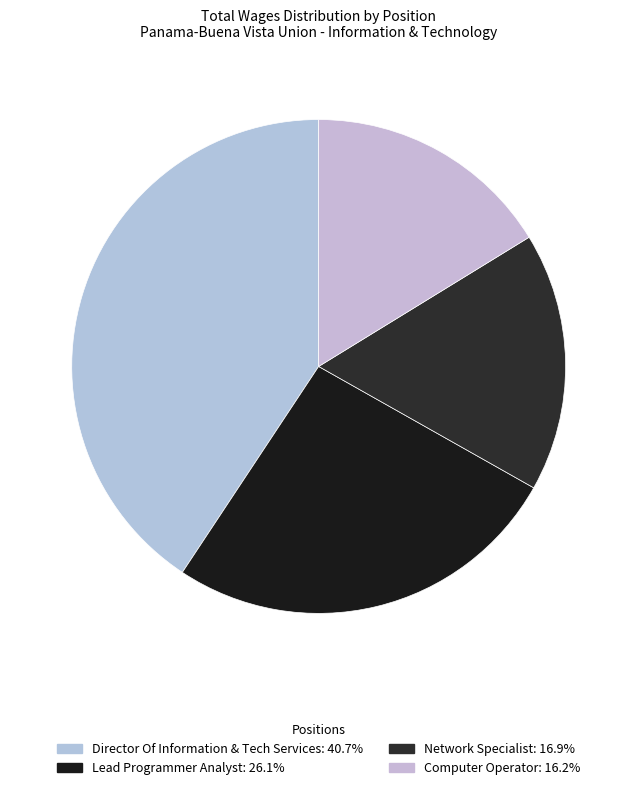

Count the number of slices in the pie.

4